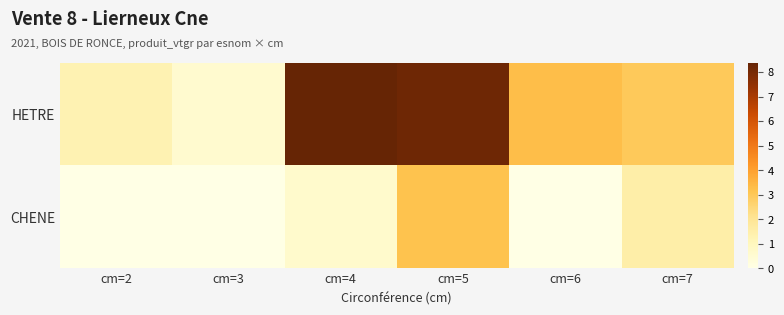

List the series in order of their overall mean, lowest first.

CHENE, HETRE